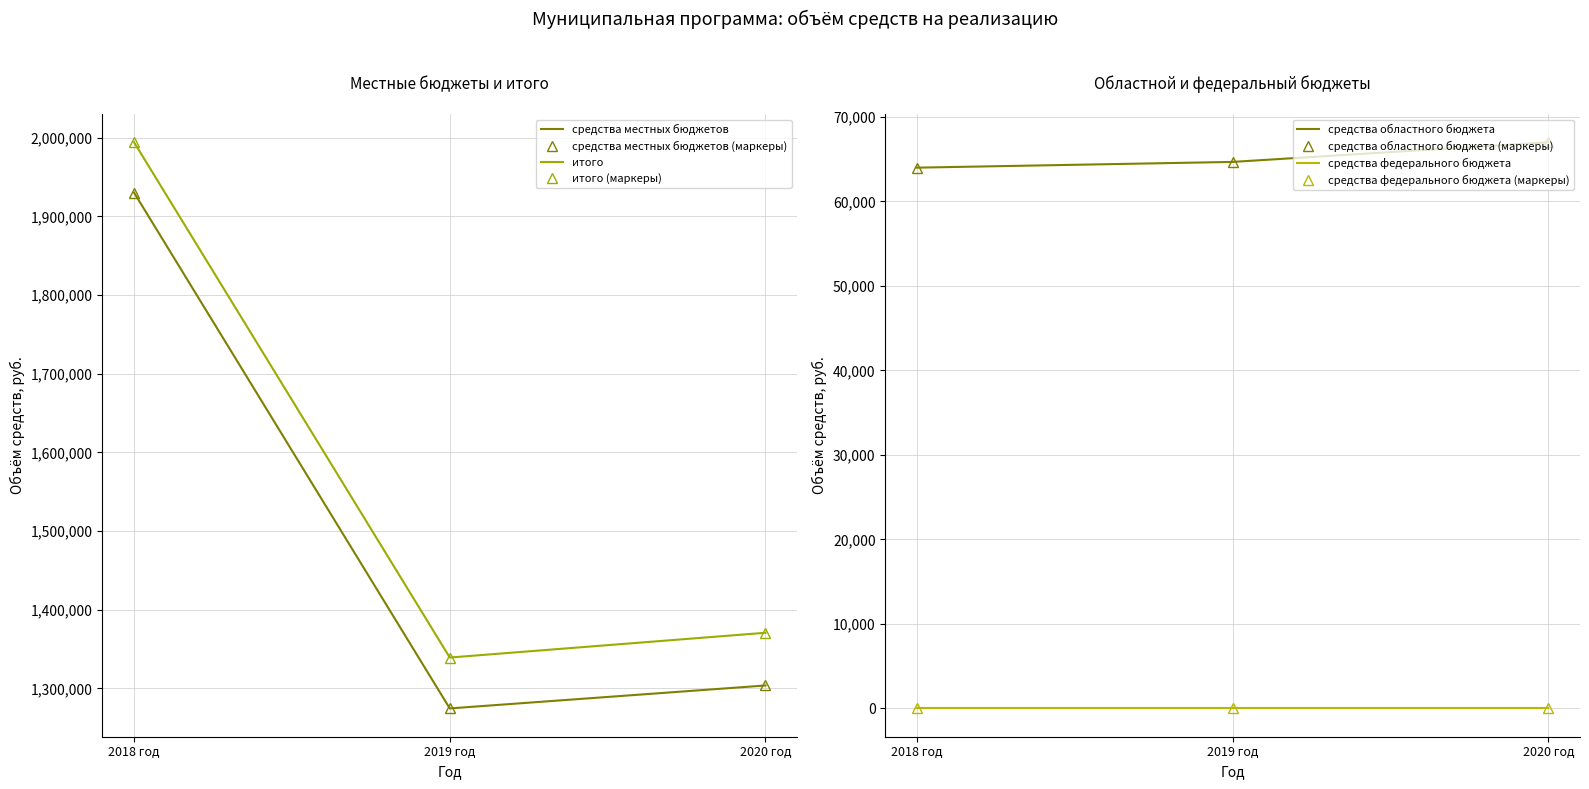

Which series has the widest spread of values?

средства местных бюджетов